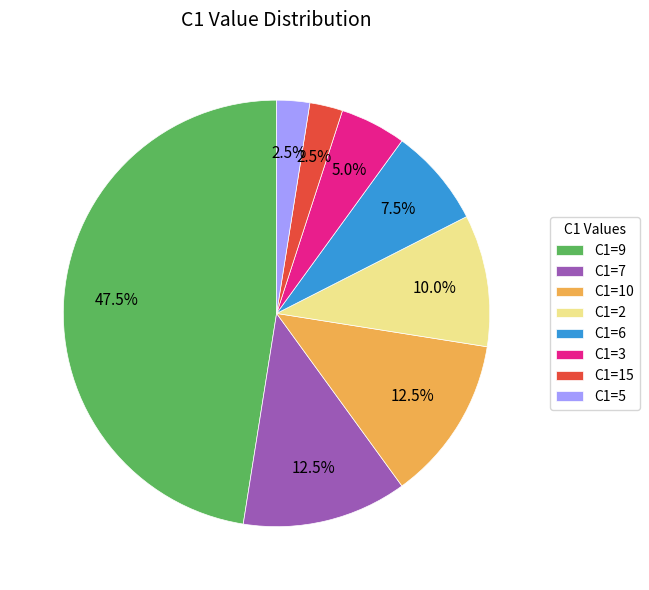

Is there a majority slice in this chart?

No